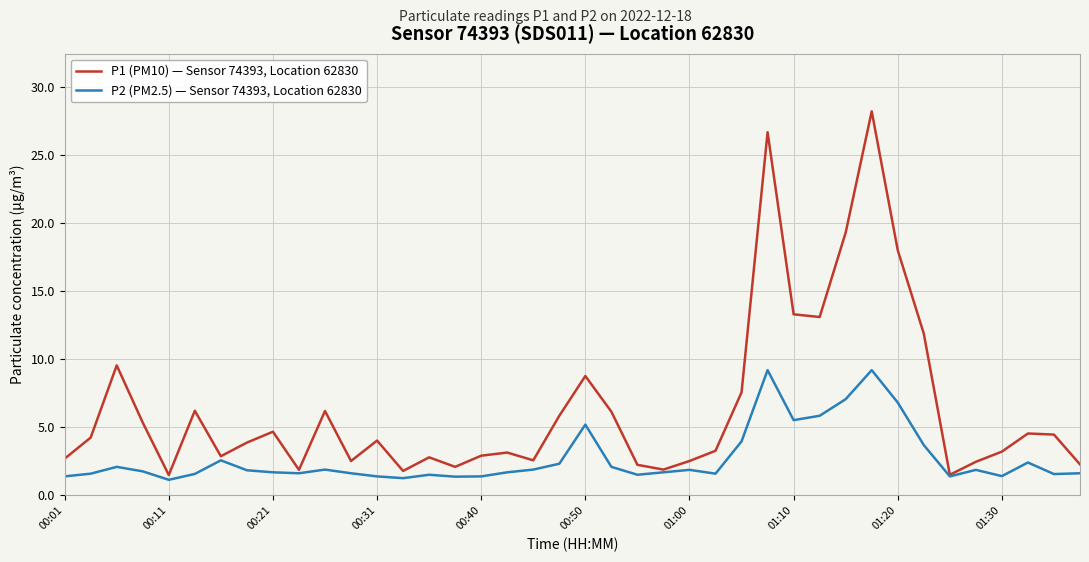

Rank the series by their maximum value, from lowest to highest.

P2 (PM2.5) — Sensor 74393, Location 62830, P1 (PM10) — Sensor 74393, Location 62830